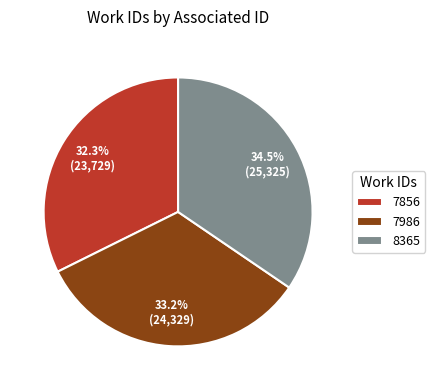

Between 7986 and 8365, which is larger?

8365